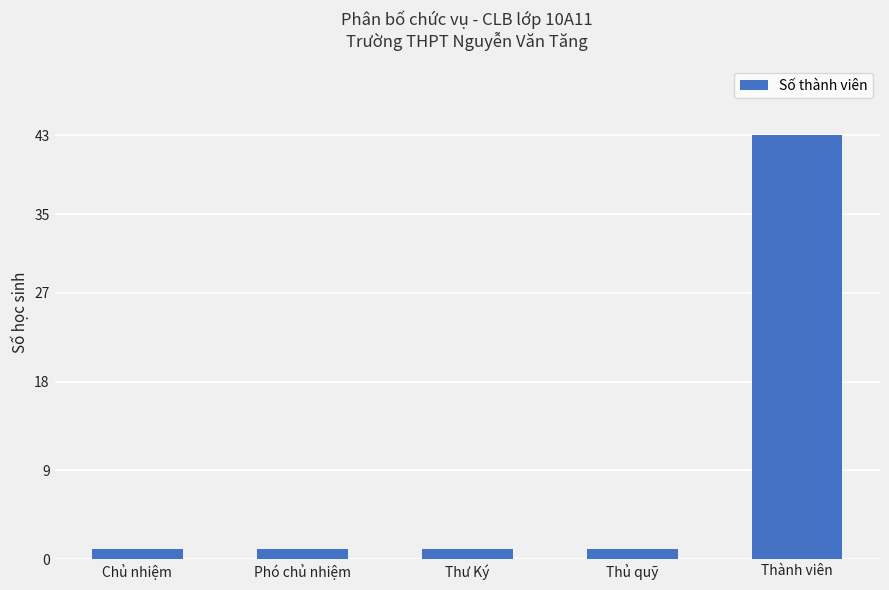

Are the bars horizontal?

No